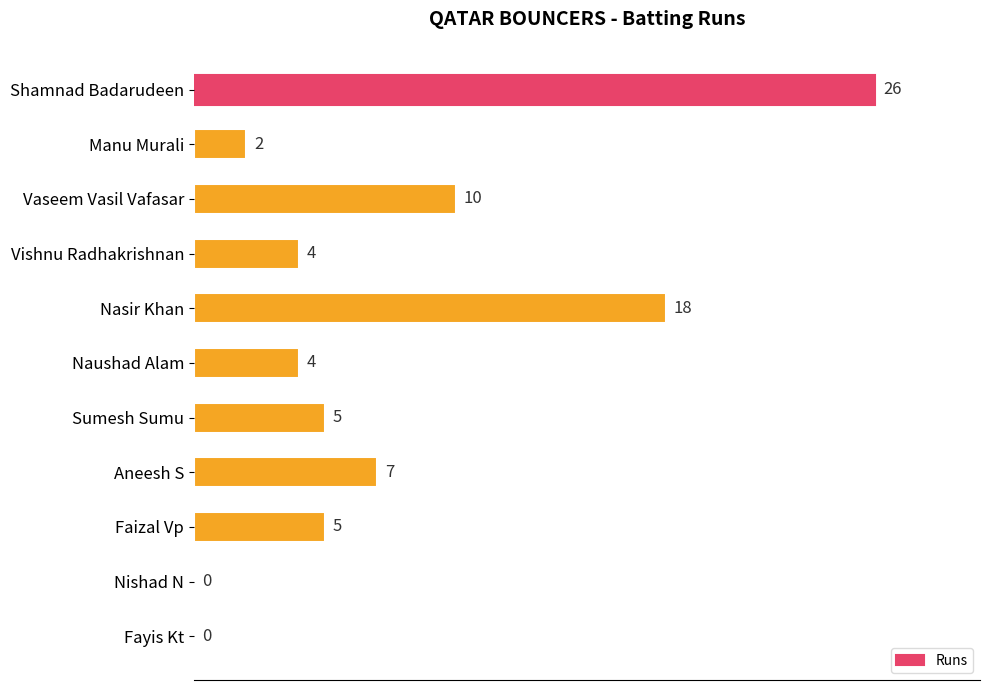

Reading top to bottom, what are all the values shown in this chart?

Shamnad Badarudeen=26	Manu Murali=2	Vaseem Vasil Vafasar=10	Vishnu Radhakrishnan=4	Nasir Khan=18	Naushad Alam=4	Sumesh Sumu=5	Aneesh S=7	Faizal Vp=5	Nishad N=0	Fayis Kt=0